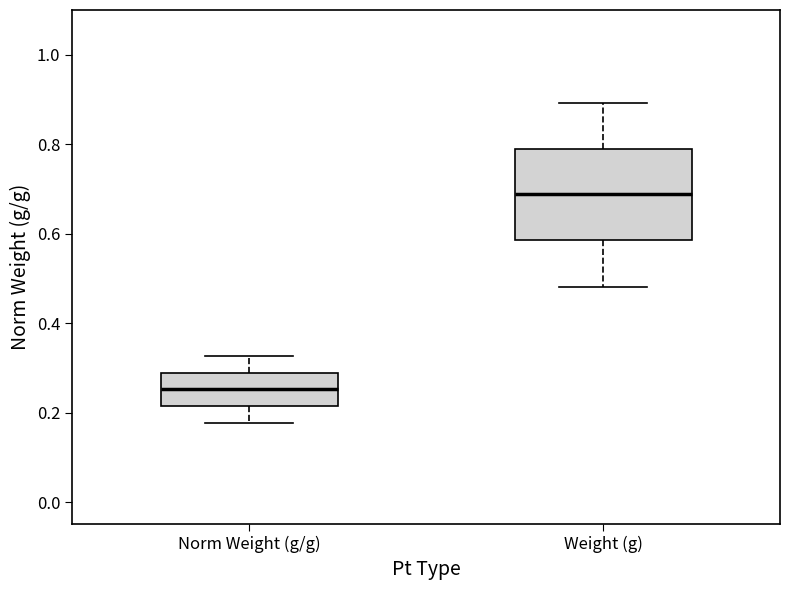

Which box's median line is the lowest?

Norm Weight (g/g)